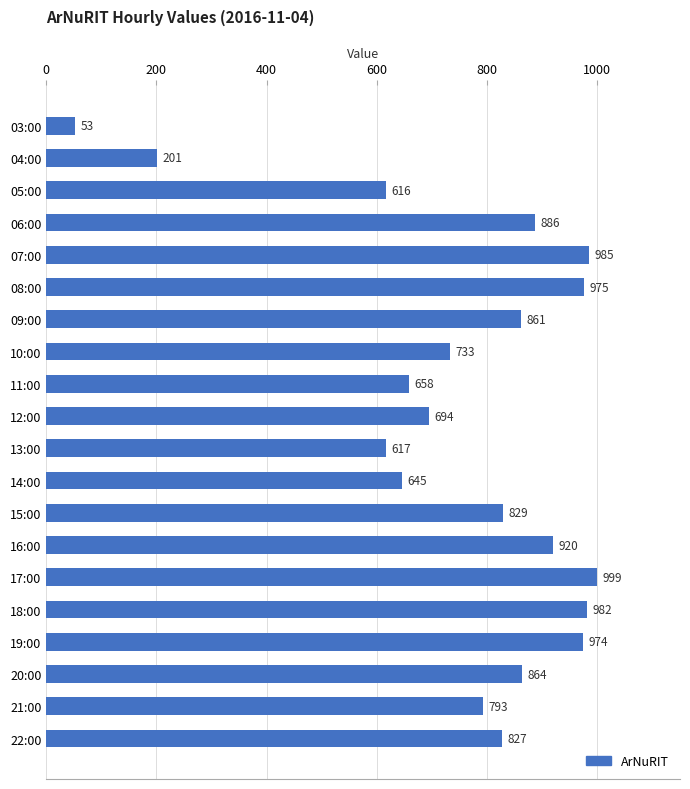

Approximately how many times larger is the value at 09:00 compared to 07:00?

0.9